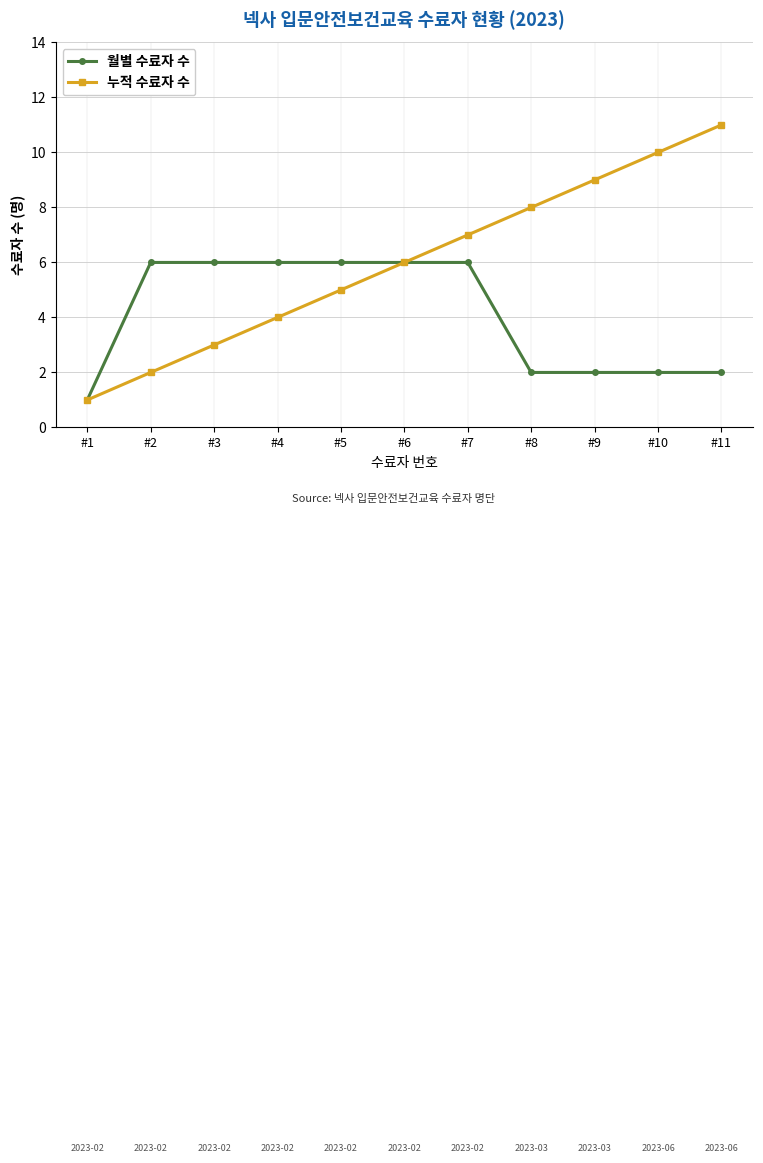

True or false: 누적 수료자 수 has more than 2 points higher than both neighbors.

False